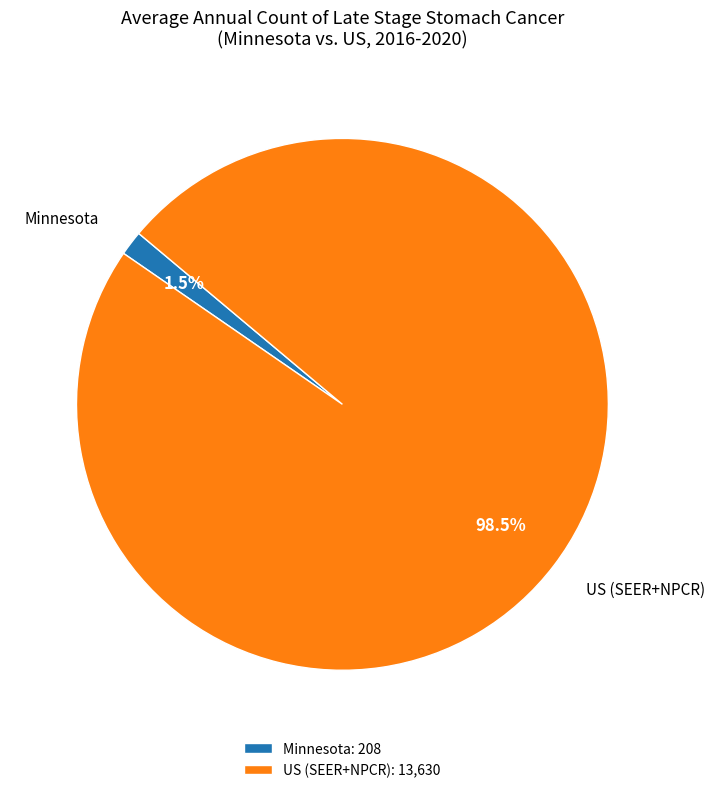

What portion of the pie excludes US (SEER+NPCR)?

1.5%